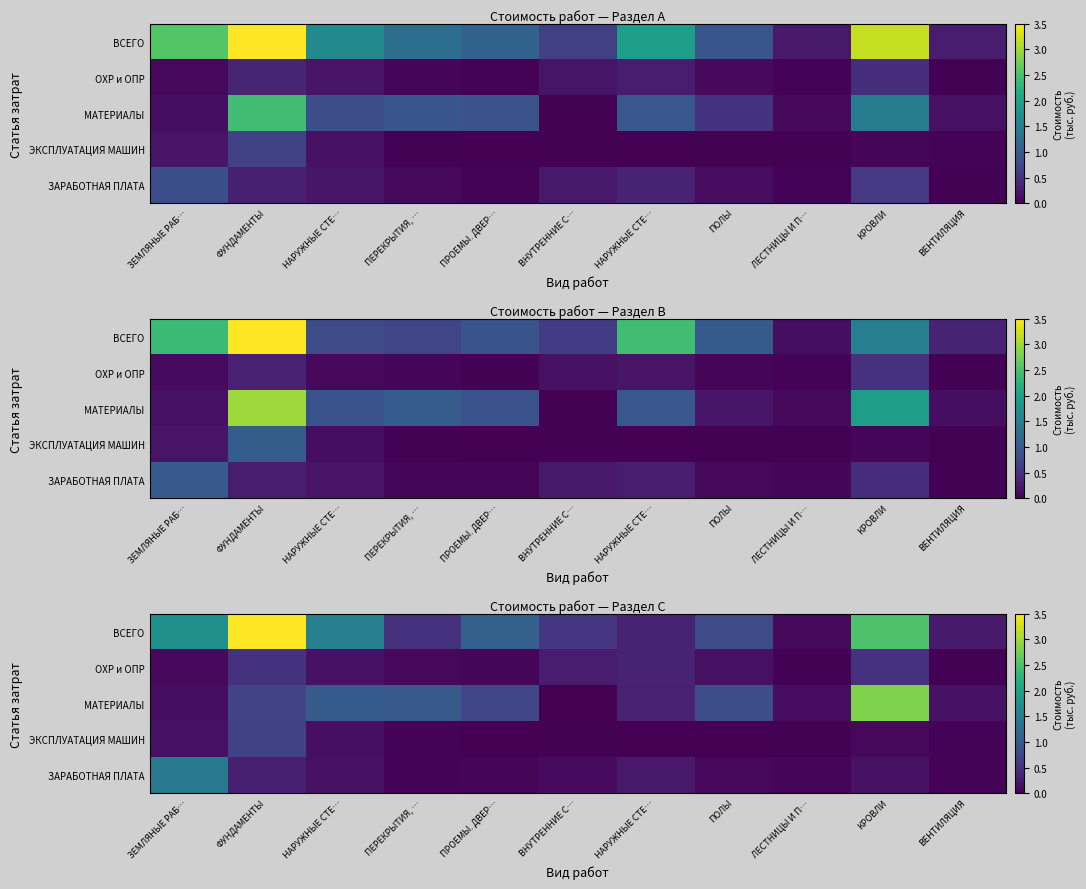

What is the sum of the ОХР и ОПР values at ВЕНТИЛЯЦИЯ and НАРУЖНЫЕ СТЕ…?

0.2